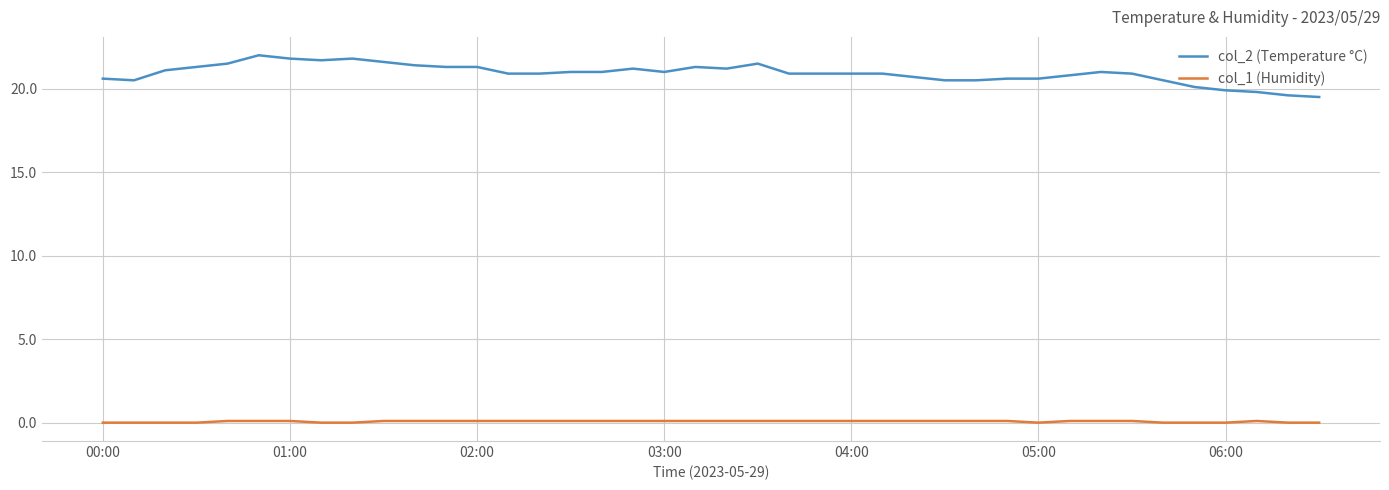

What are all the series names shown in the legend?

col_2 (Temperature °C), col_1 (Humidity)